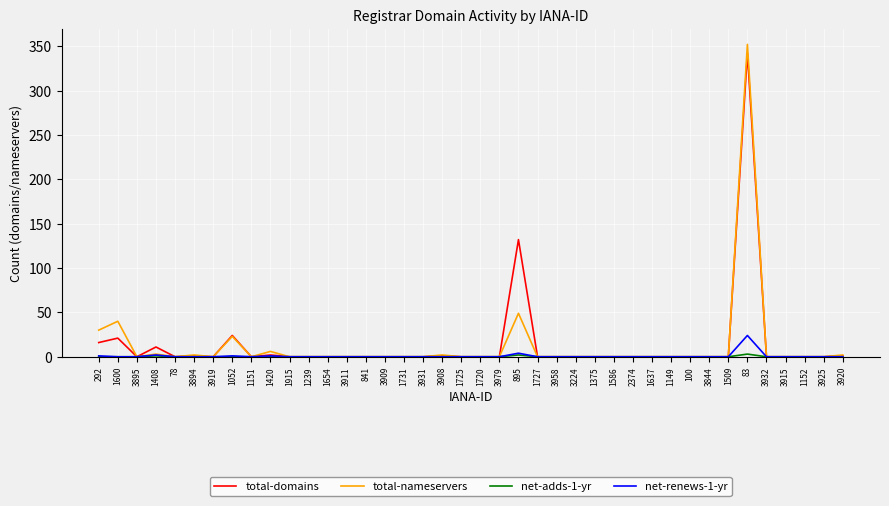

How many values in the total-nameservers series exceed 0?

10